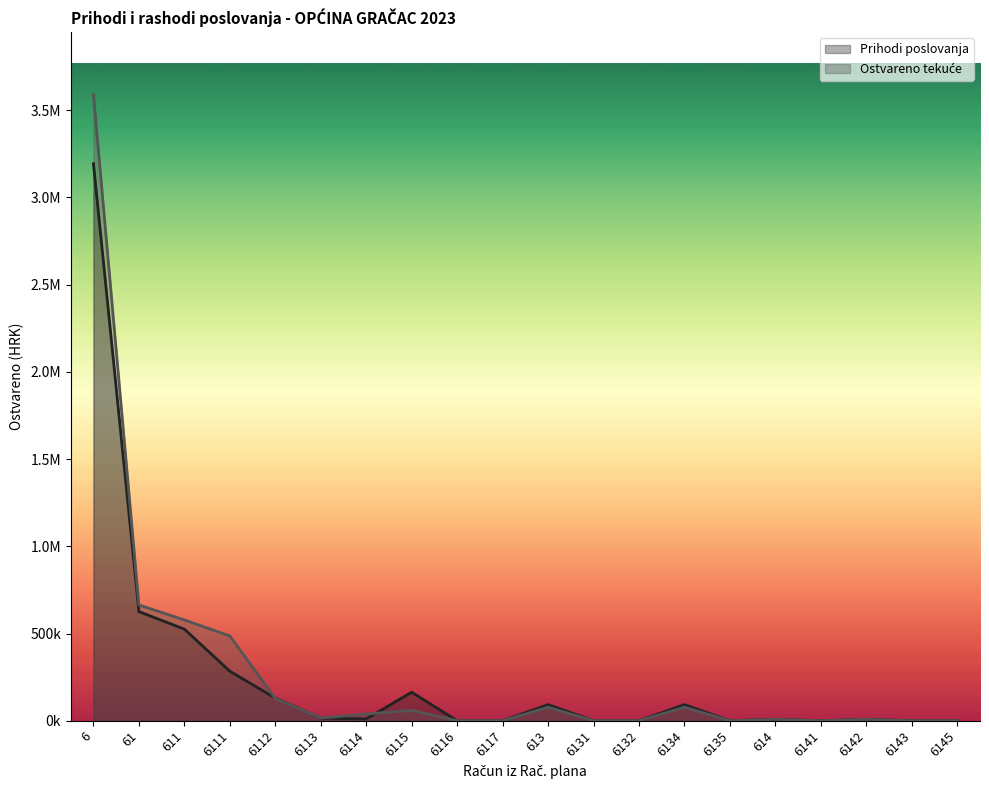

List the series in order of their overall mean, highest first.

Ostvareno tekuće, Prihodi poslovanja